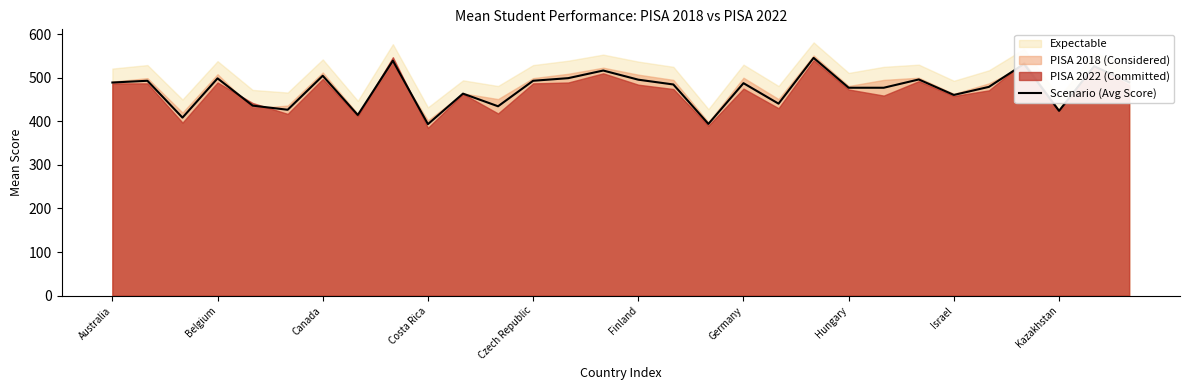

What is the minimum value for Scenario (Avg Score)?

393.5